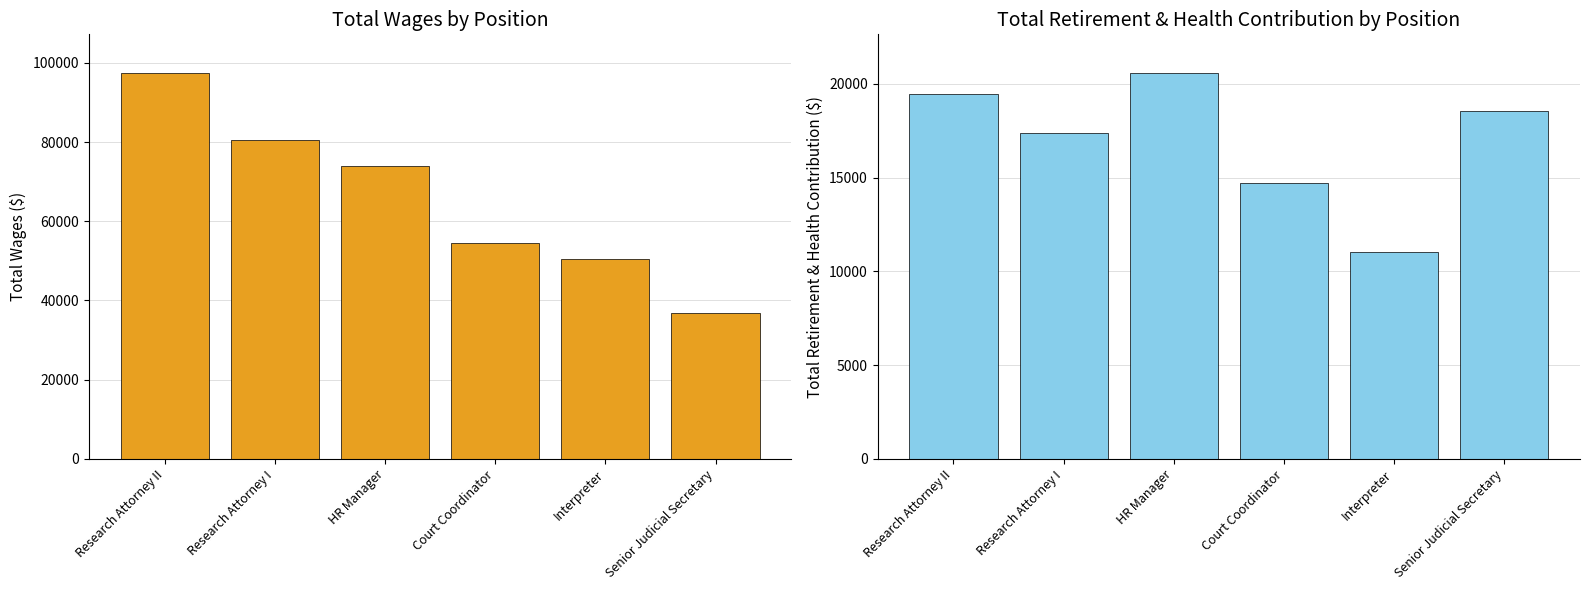

What is the spread (max minus min) of values at Court Coordinator?

39712